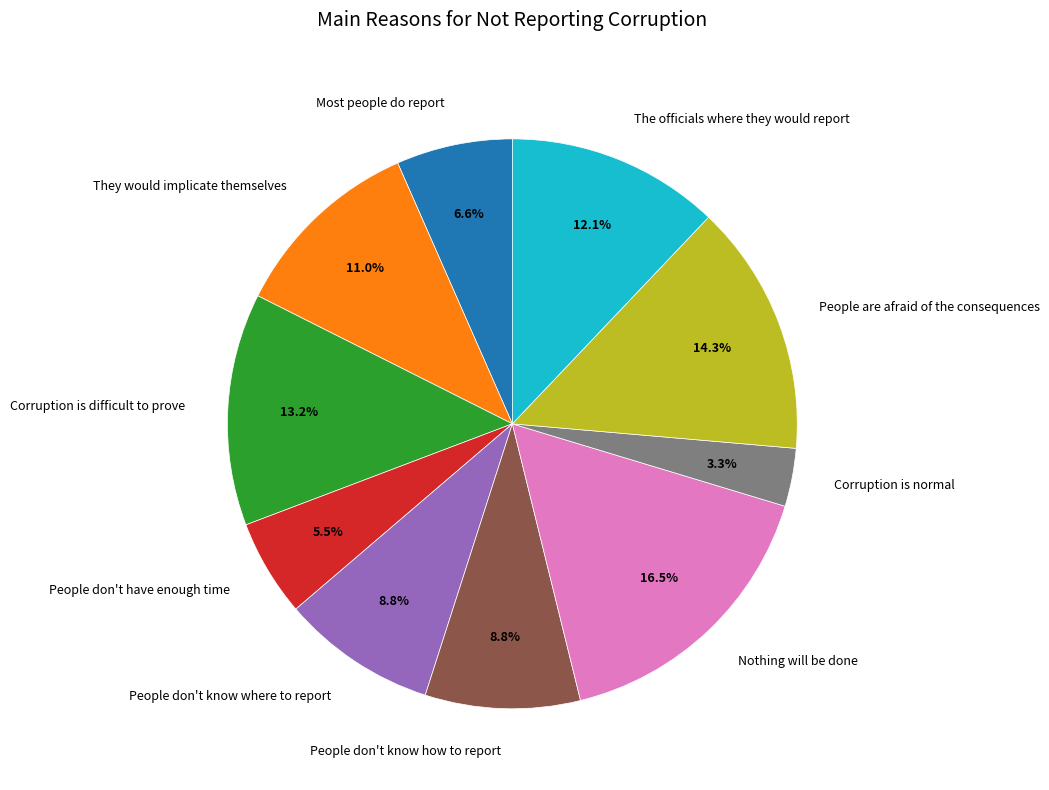

Which slice is the largest?

Nothing will be done